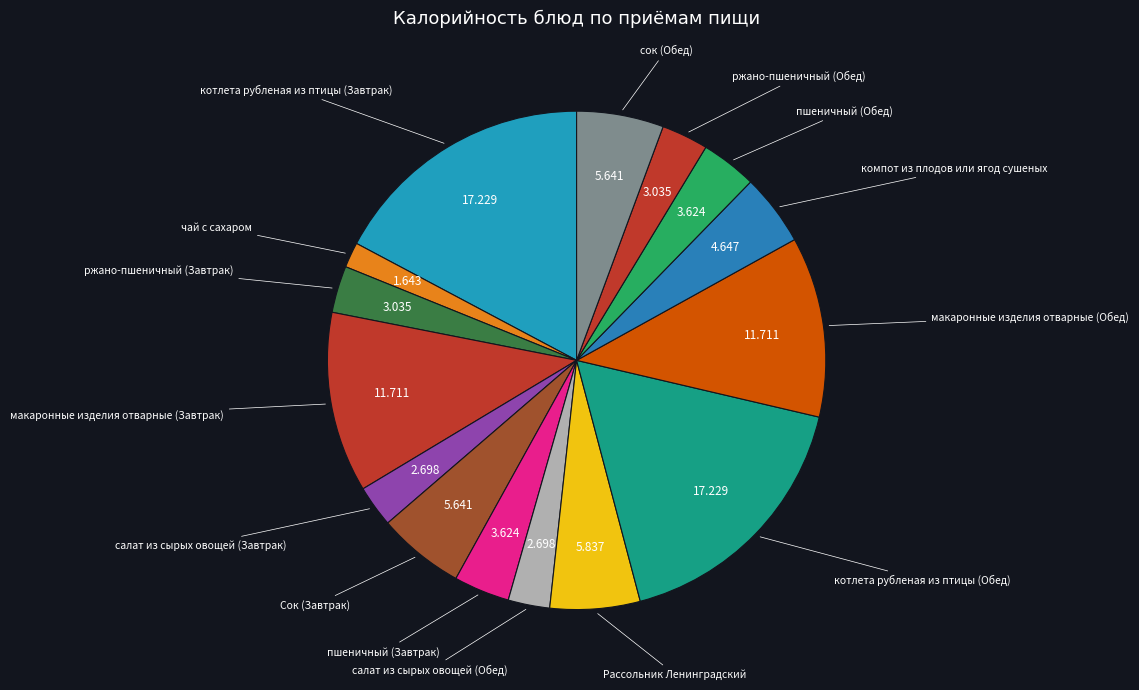

Count the number of slices in the pie.

15